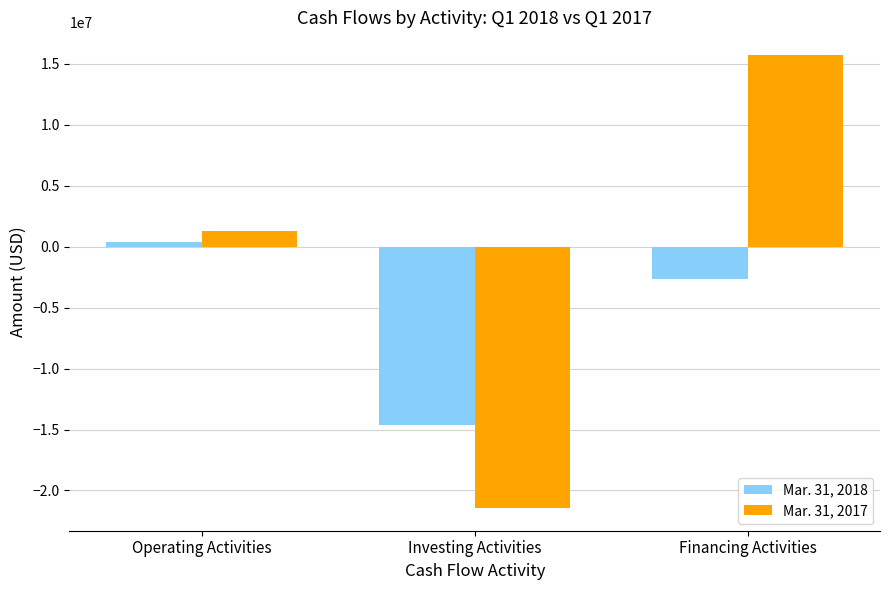

What is the highest value of the Mar. 31, 2018 series?

406252